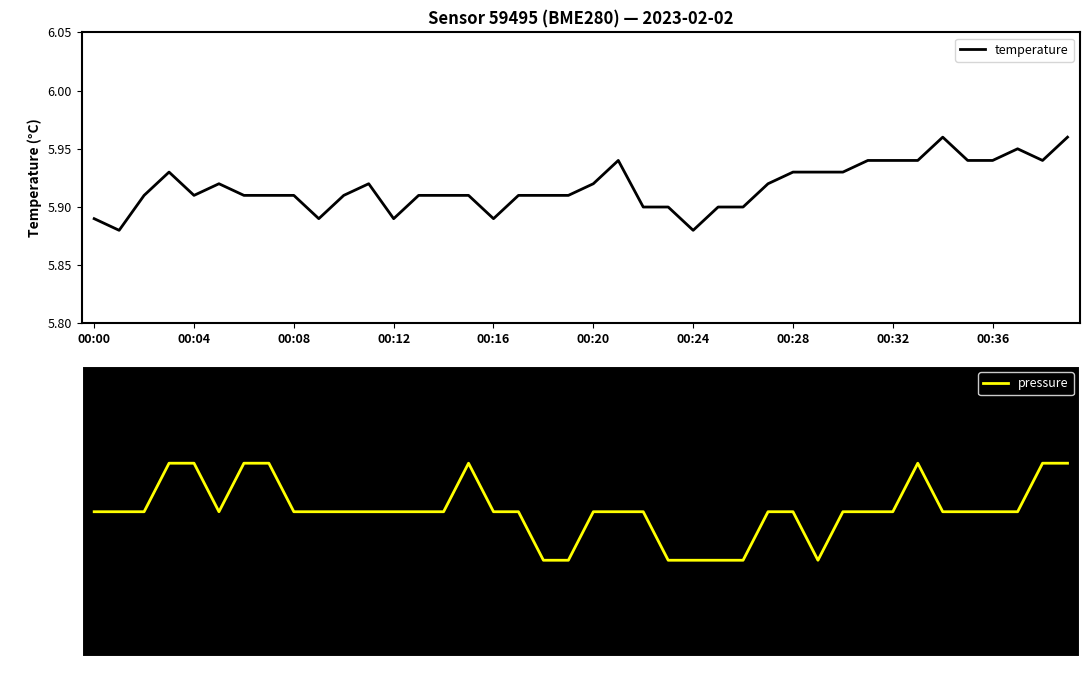

What is the average value of the pressure series?

101910